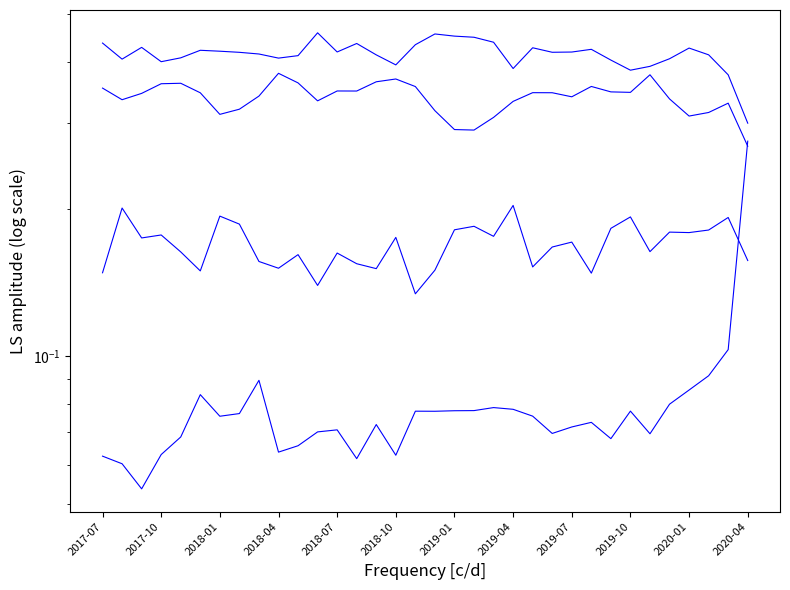

What are all the series names shown in the legend?

Exceeded Earned Income Limit (%), Other Income (%), Requested Closure (%), All Other Closure Reasons (%)